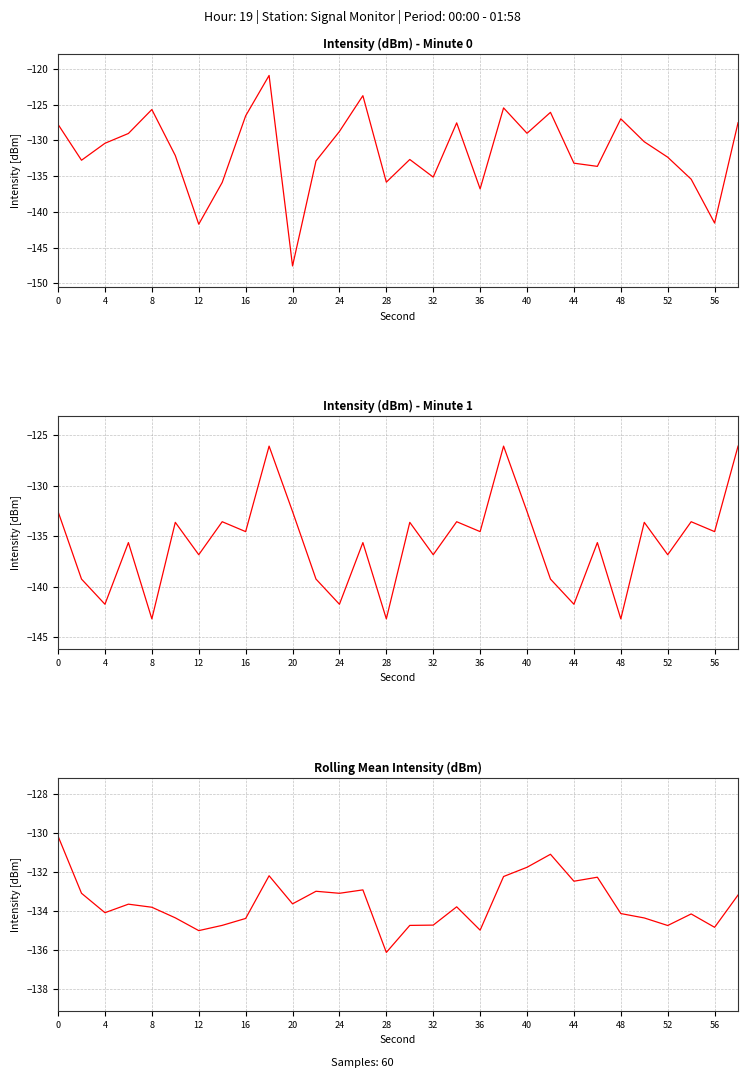

What is the approximate value of intensity(dBm) minute=0 at 16?

-135.1